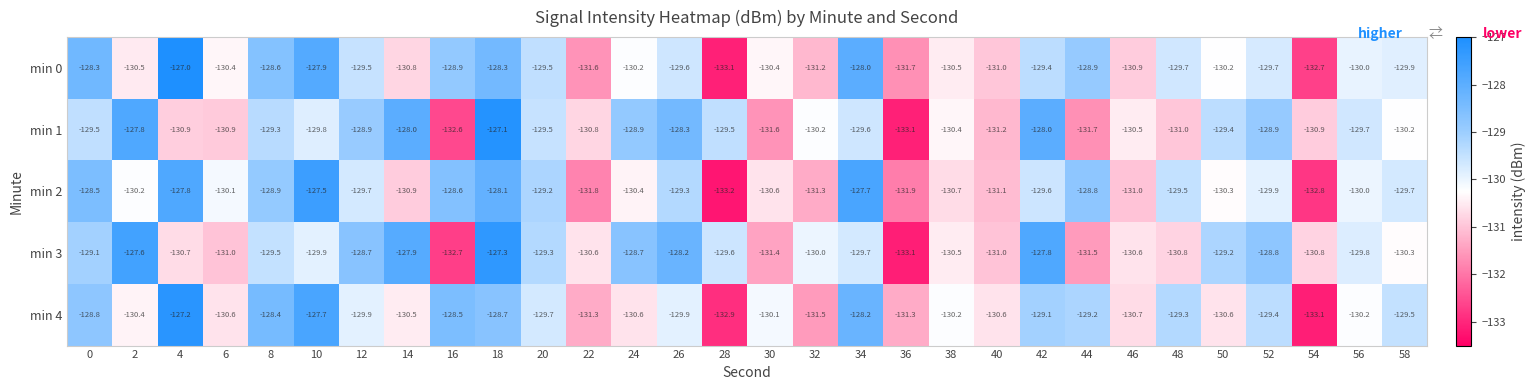

Between 0 and 14, which series saw the biggest shift?

min 0